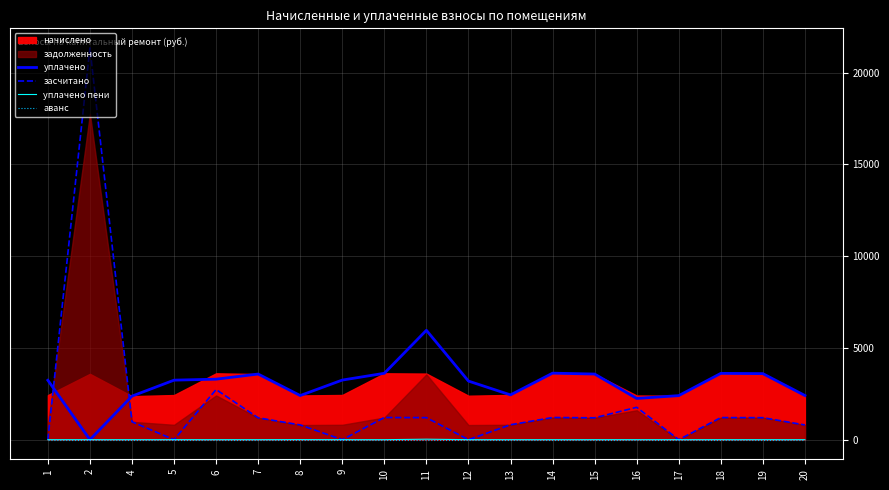

Rank the categories by засчитано value from lowest to highest.

1, 5, 9, 12, 17, 20, 8, 13, 4, 7, 15, 19, 11, 18, 10, 14, 16, 6, 2